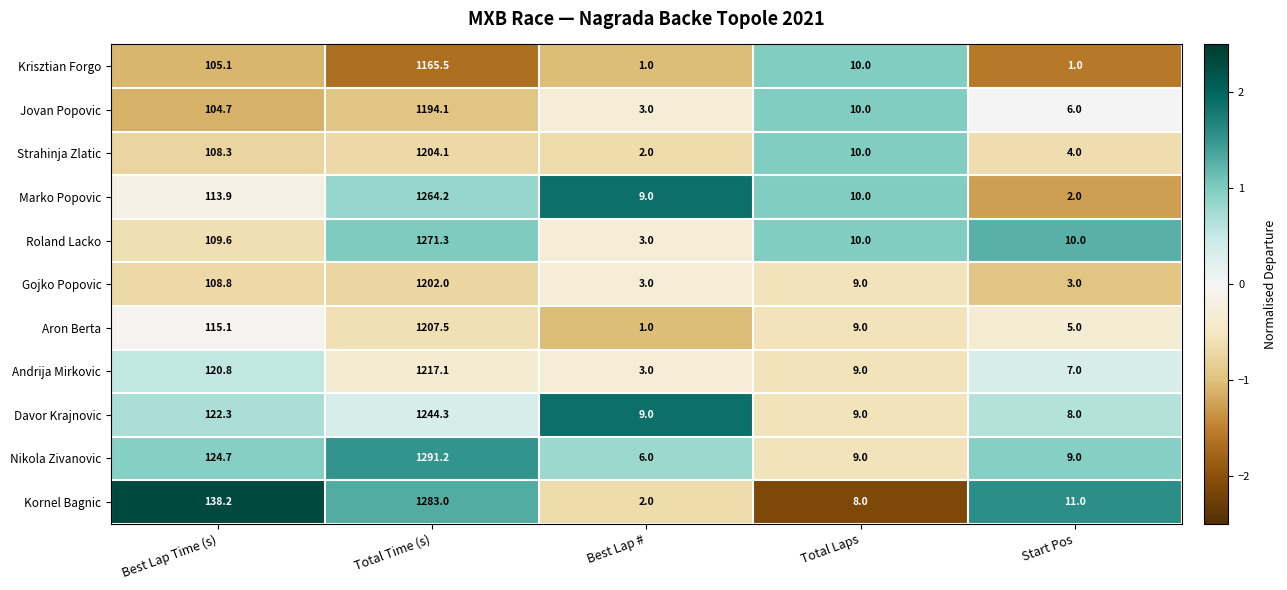

List the series in order of their peak value, highest first.

Nikola Zivanovic, Kornel Bagnic, Roland Lacko, Marko Popovic, Davor Krajnovic, Andrija Mirkovic, Aron Berta, Strahinja Zlatic, Gojko Popovic, Jovan Popovic, Krisztian Forgo